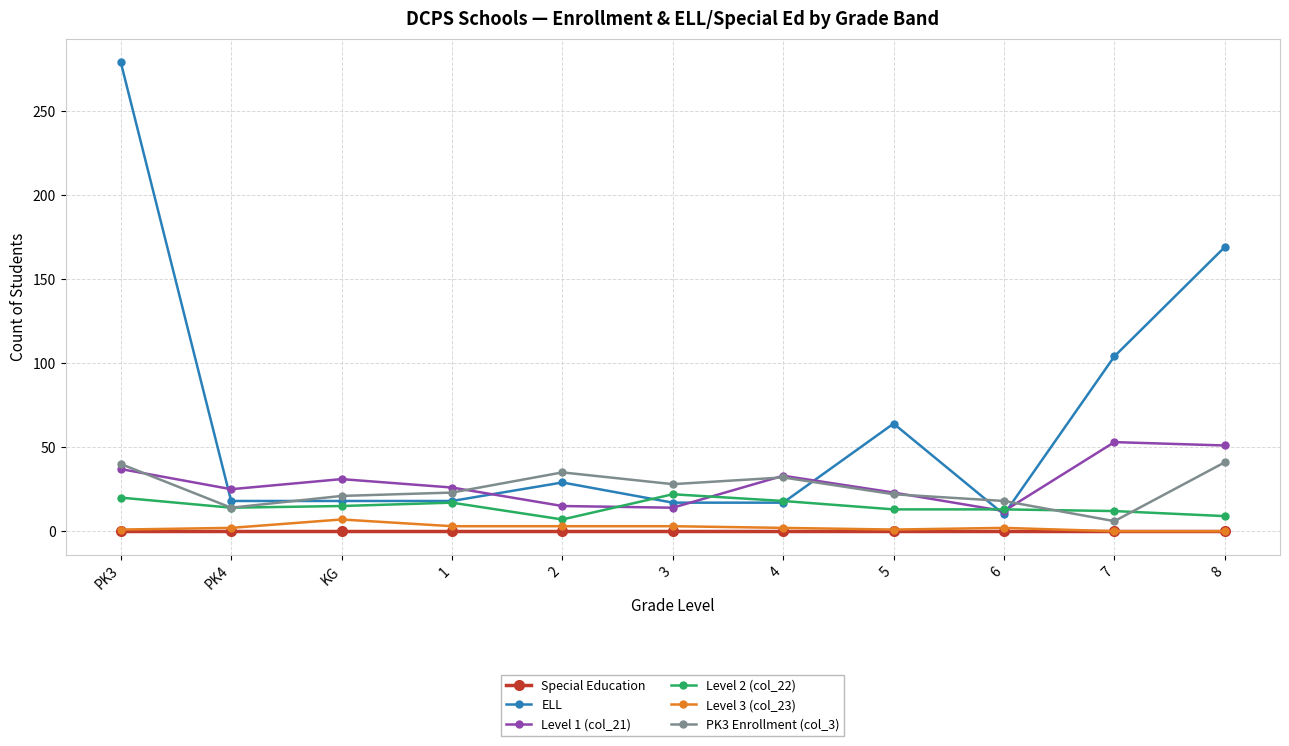

At which category is the sum across all series the highest?

PK3